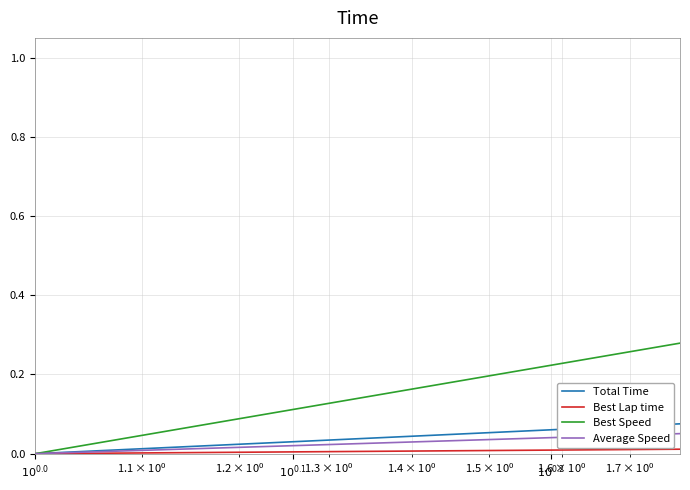

Which series has the largest total across all categories?

Best Speed